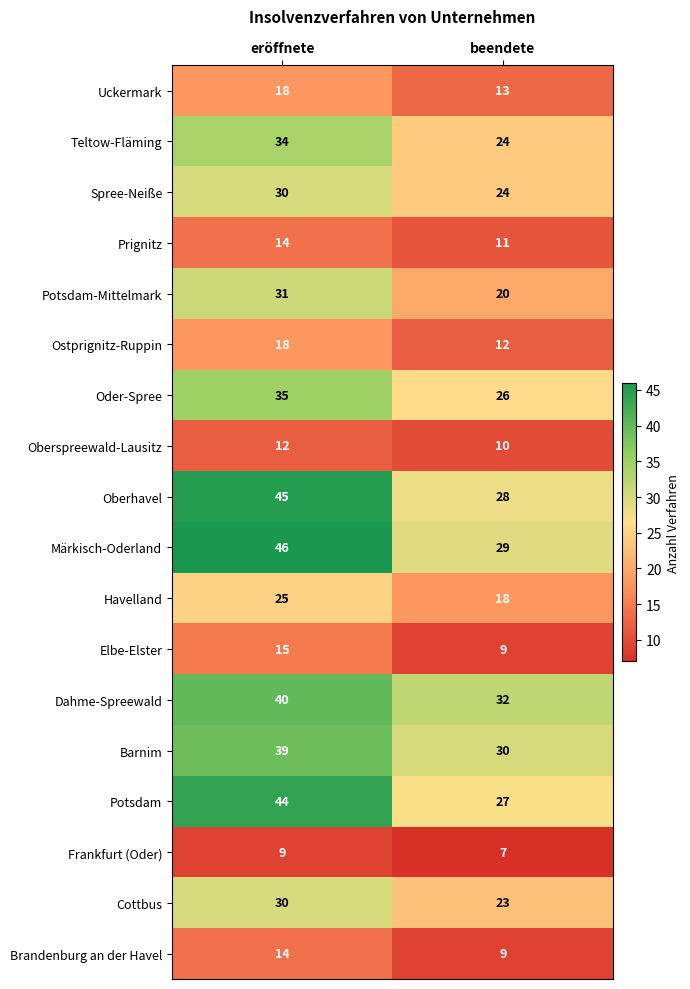

What is the difference between the maximum and minimum values in the Märkisch-Oderland series?

17